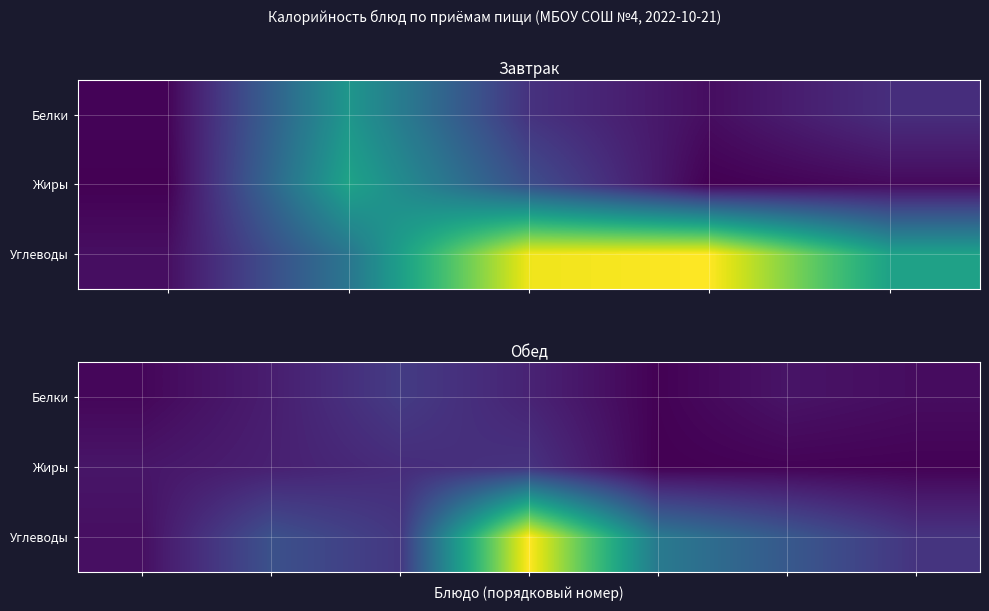

At how many categories does at least one series exceed 12?

2